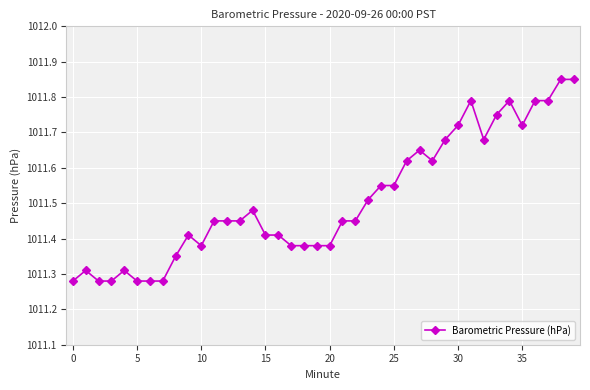

True or false: the data has more than 0 interior local peaks.

True